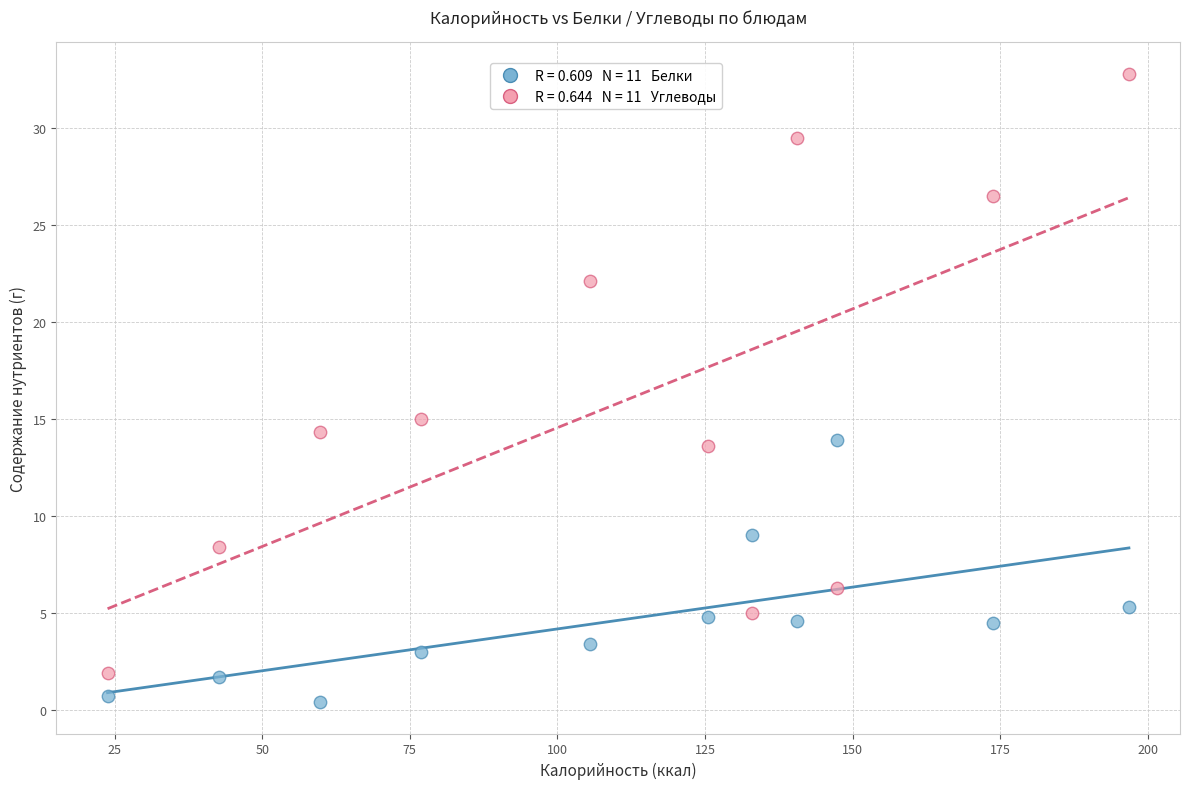

Across all series, what Y value is closest to 16?

15.0